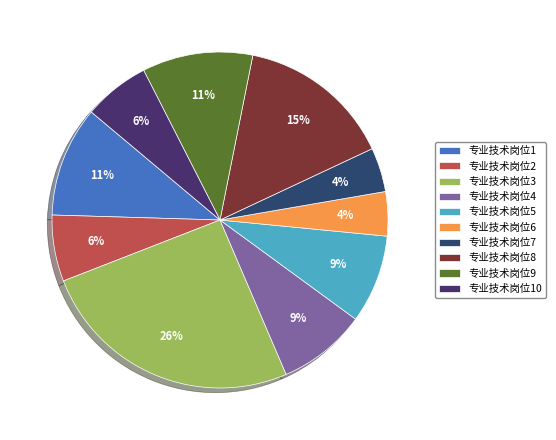

What is the total percentage of 专业技术岗位5 and 专业技术岗位2?

14.9%